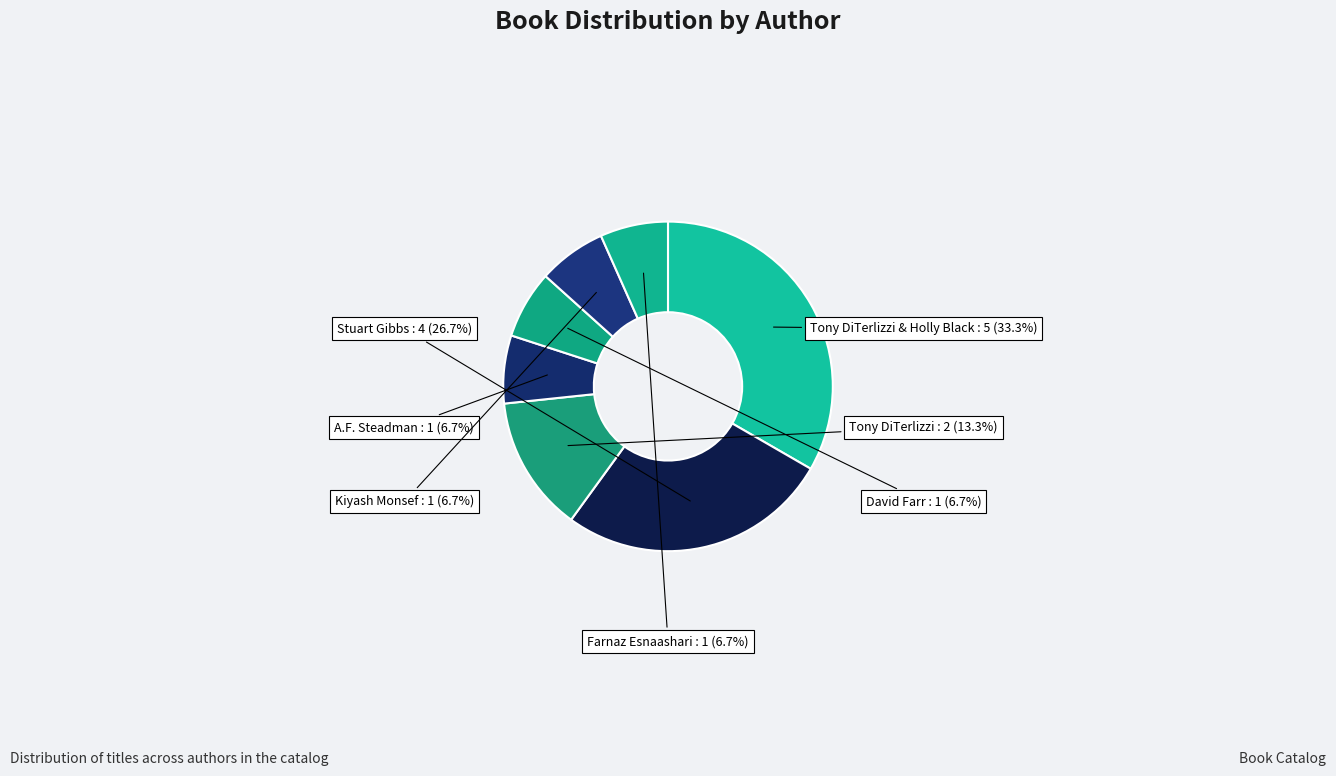

To the nearest percent, what is the difference between the largest and smallest slice percentages?

27%